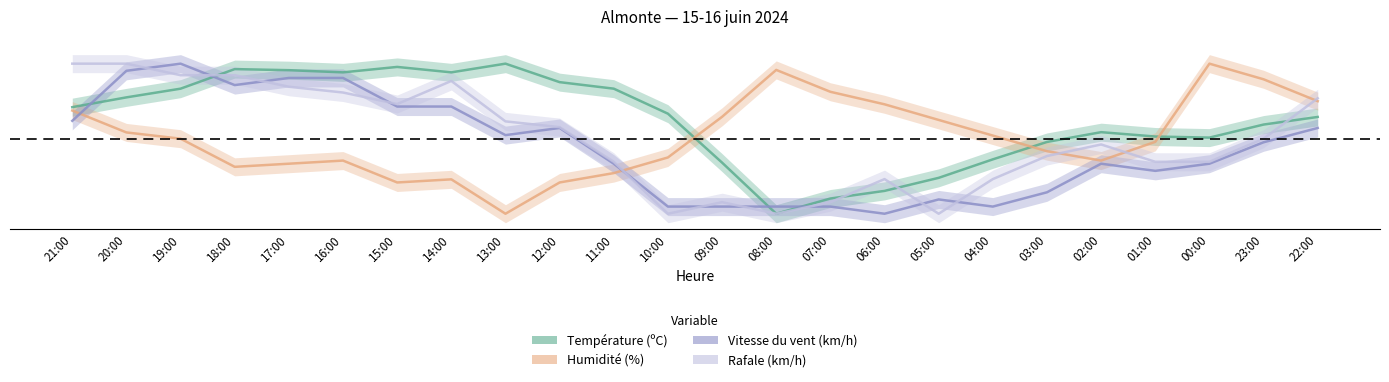

Where is the first local maximum for Vitesse du vent (km/h)?

19:00